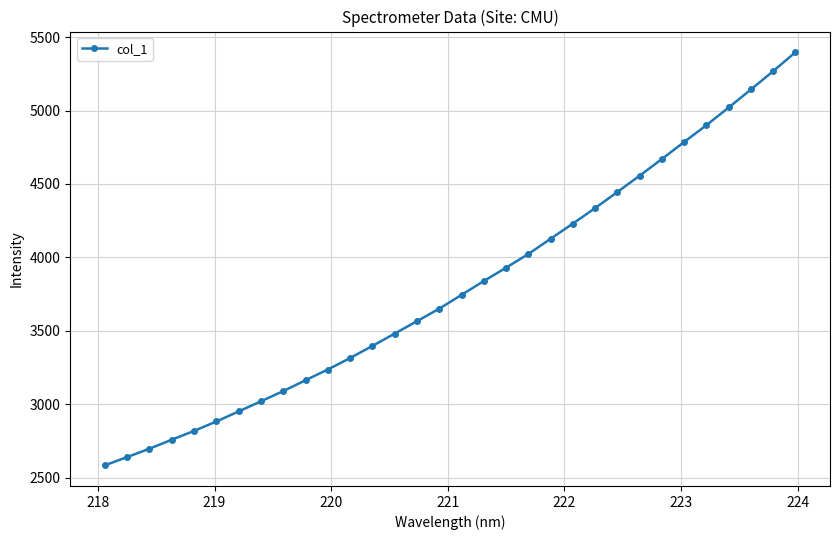

What is the sum of all values?

121660.8